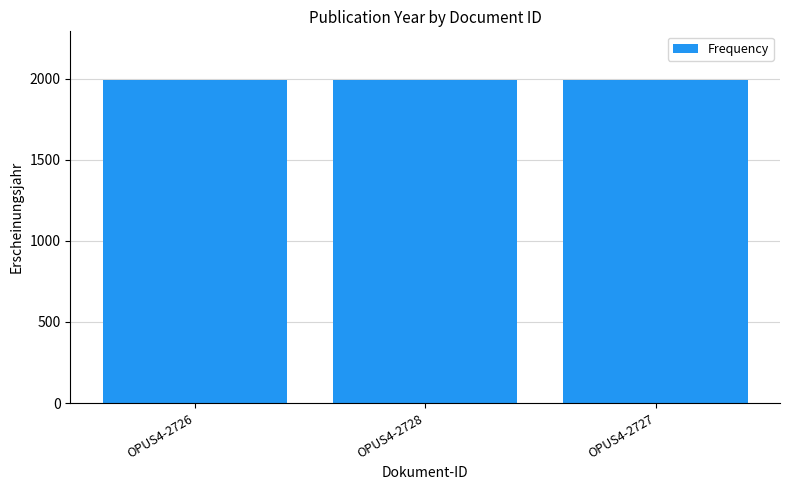

What is the average value?

1992